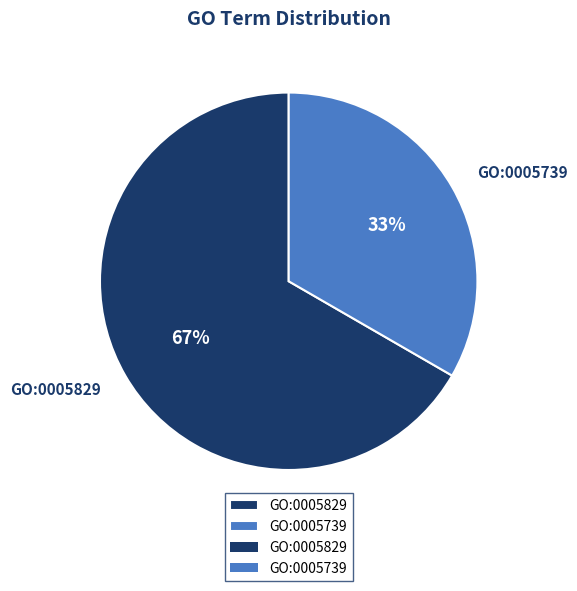

The GO:0005829 slice represents 67% of the pie. True or false?

True